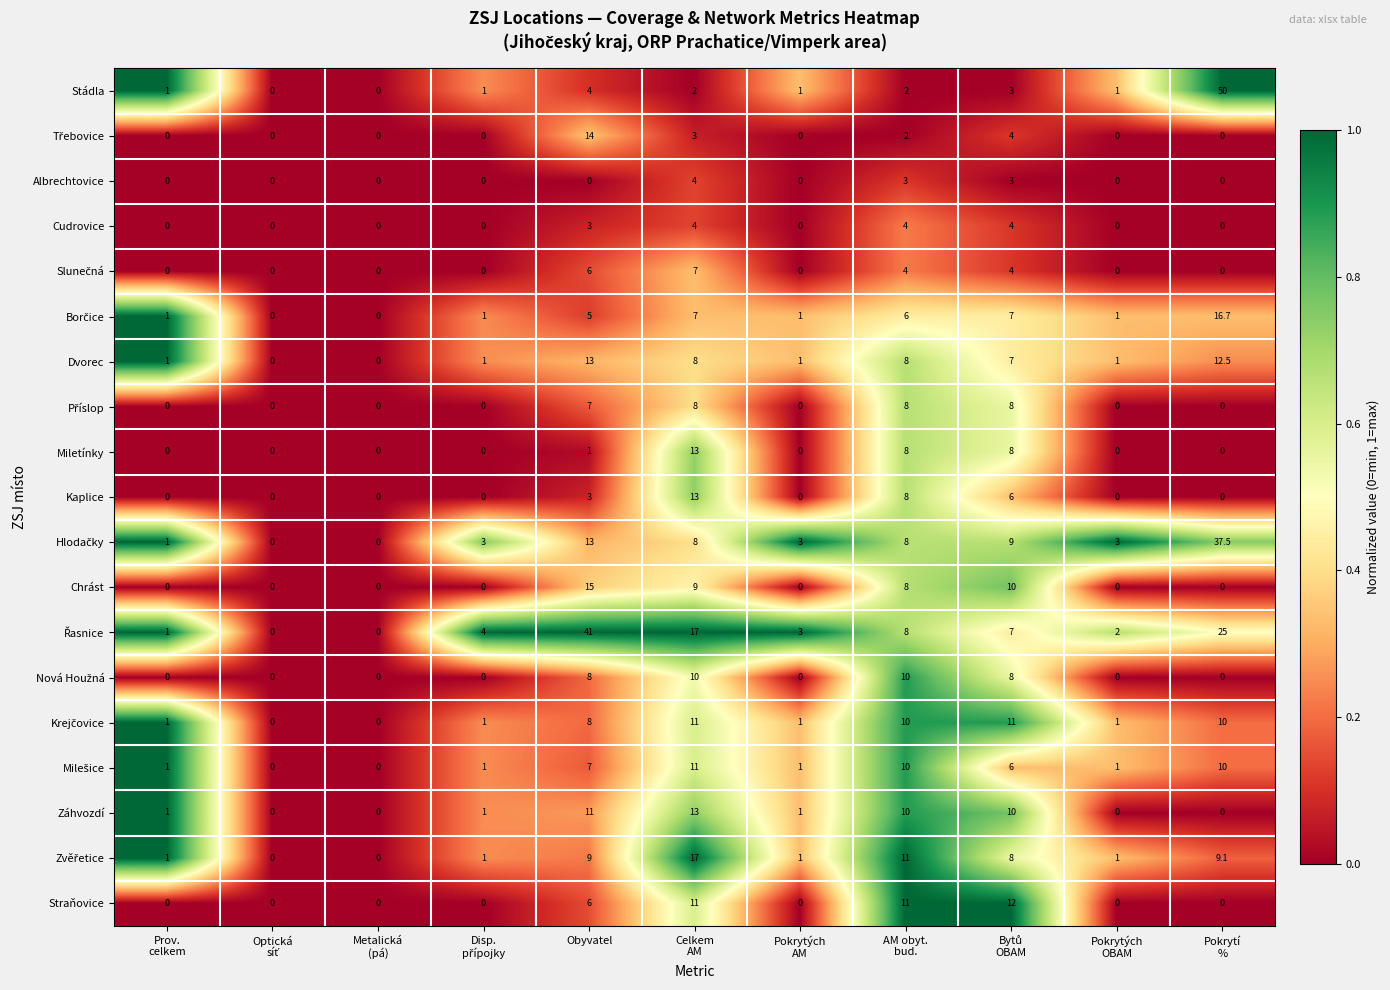

Between Celkem
AM and Pokrytí
%, which series saw the biggest shift?

Stádla